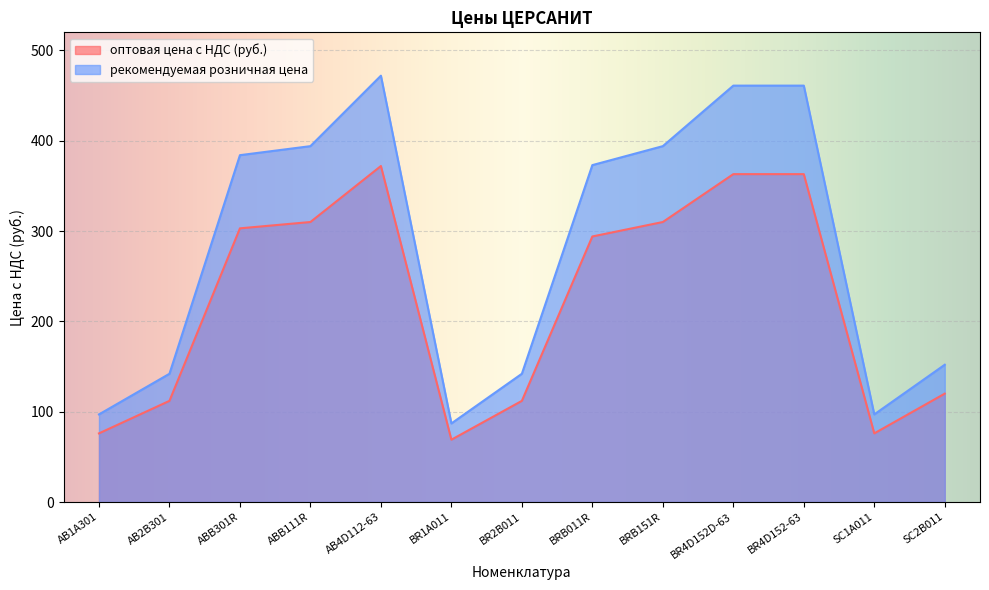

What are all the series names shown in the legend?

оптовая цена с НДС (руб.), рекомендуемая розничная цена